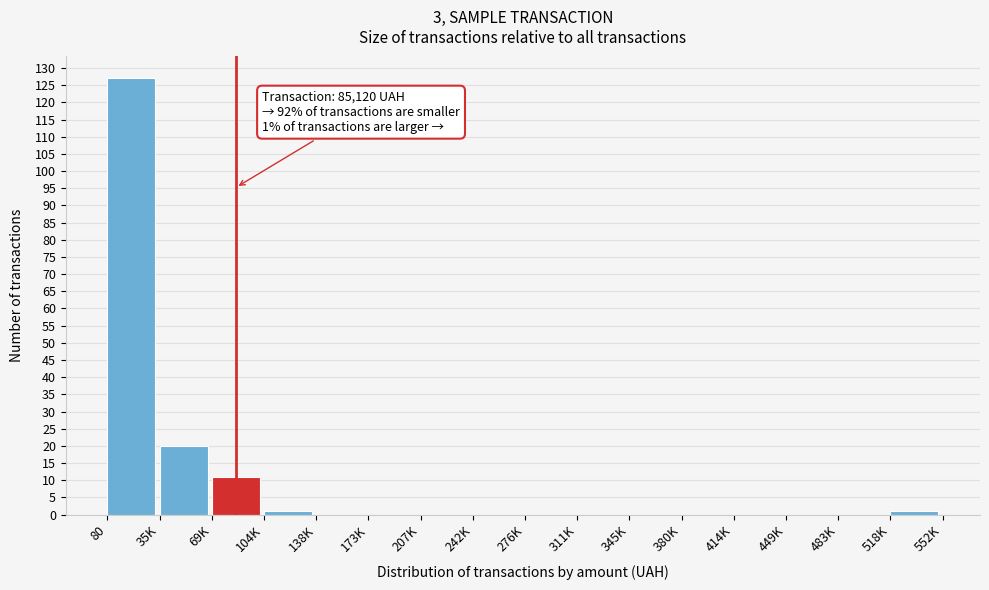

Reading left to right, transcribe all the data shown in this chart.

80=127	35K=20	69K=11	104K=1	138K=0	173K=0	207K=0	242K=0	276K=0	311K=0	345K=0	380K=0	414K=0	449K=0	483K=0	518K=1